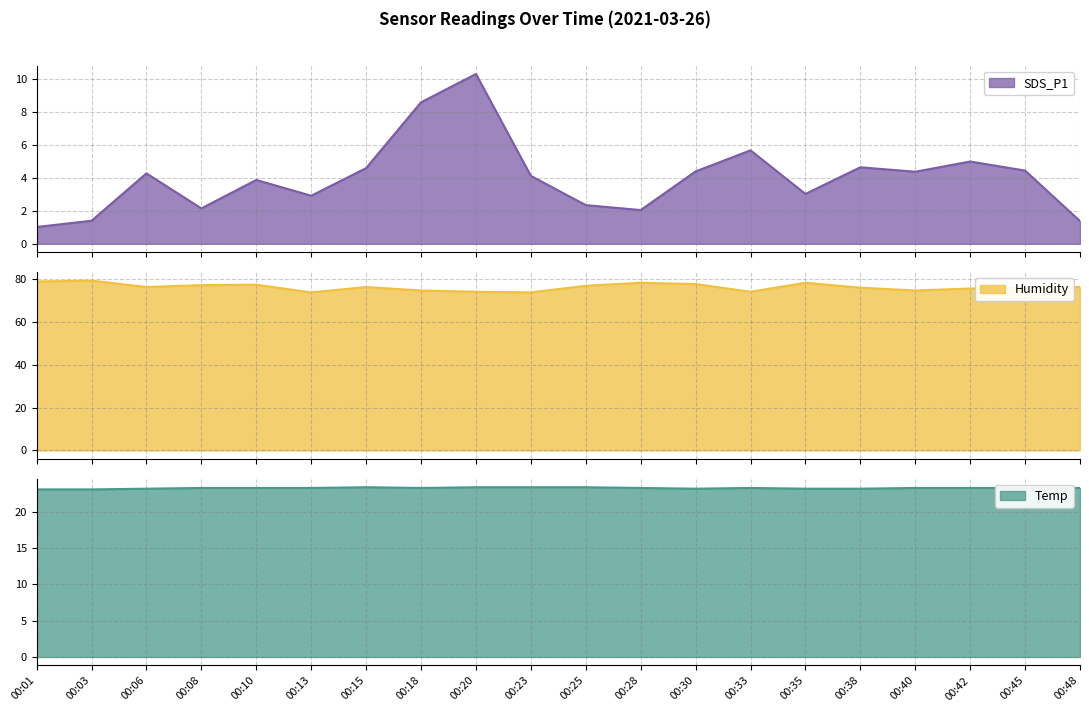

Which label corresponds to the smallest value in the chart?

00:01